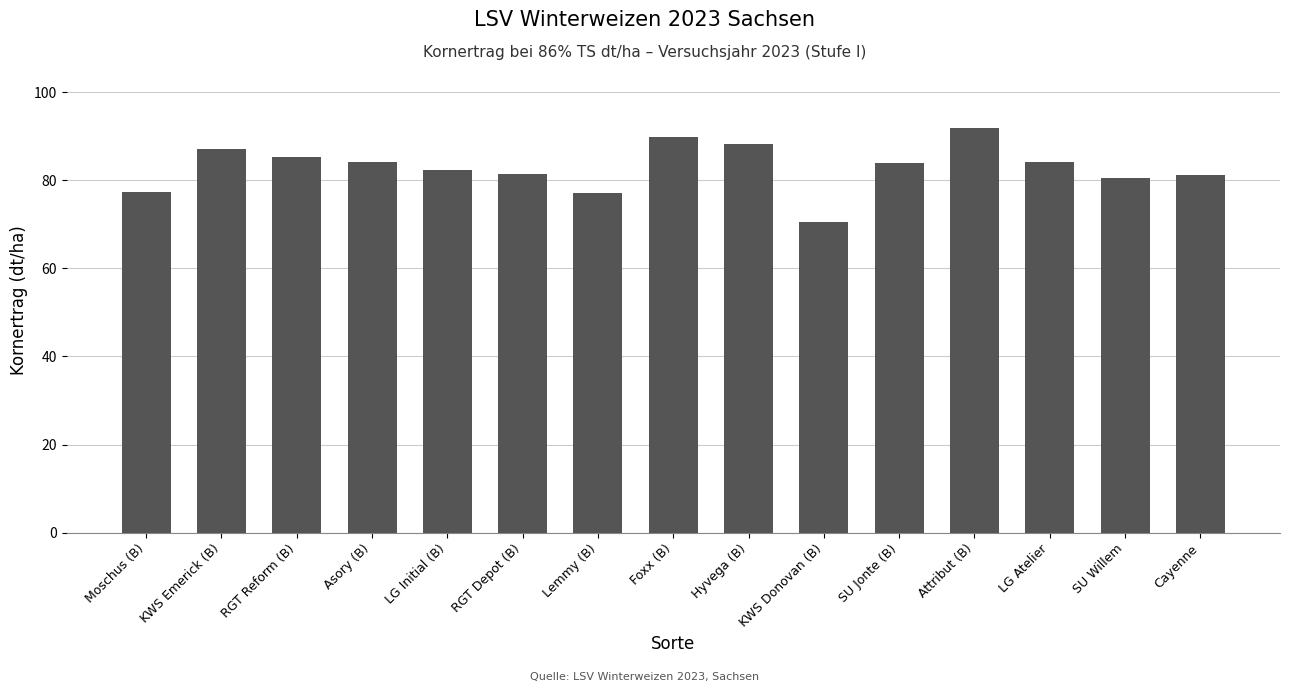

Between Moschus (B) and Attribut (B), which is larger?

Attribut (B)